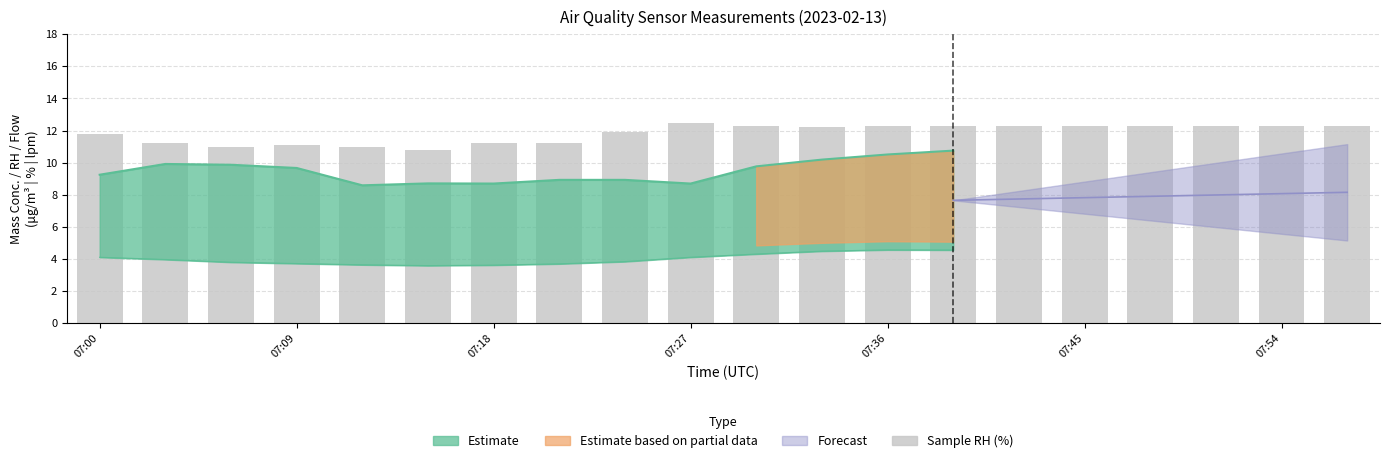

Read the value at 8.

11.9